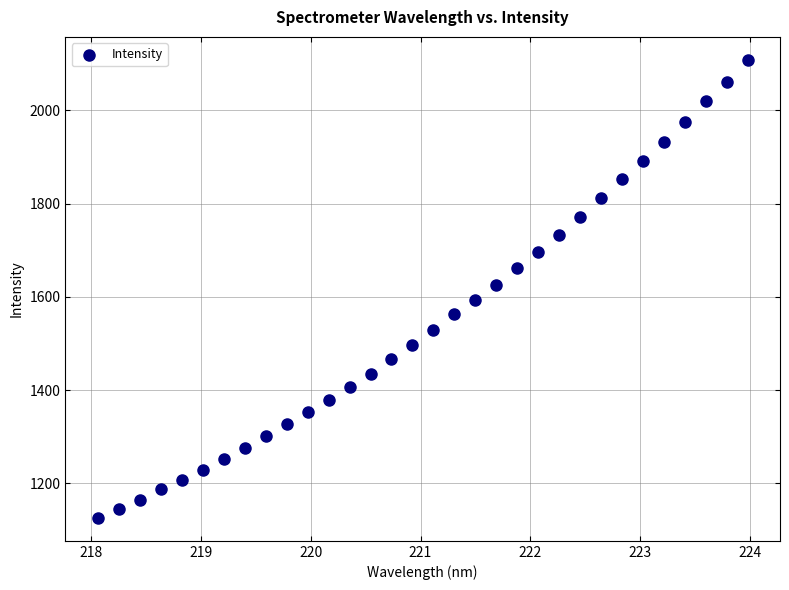

What is the range of Y values (max minus min)?

982.0